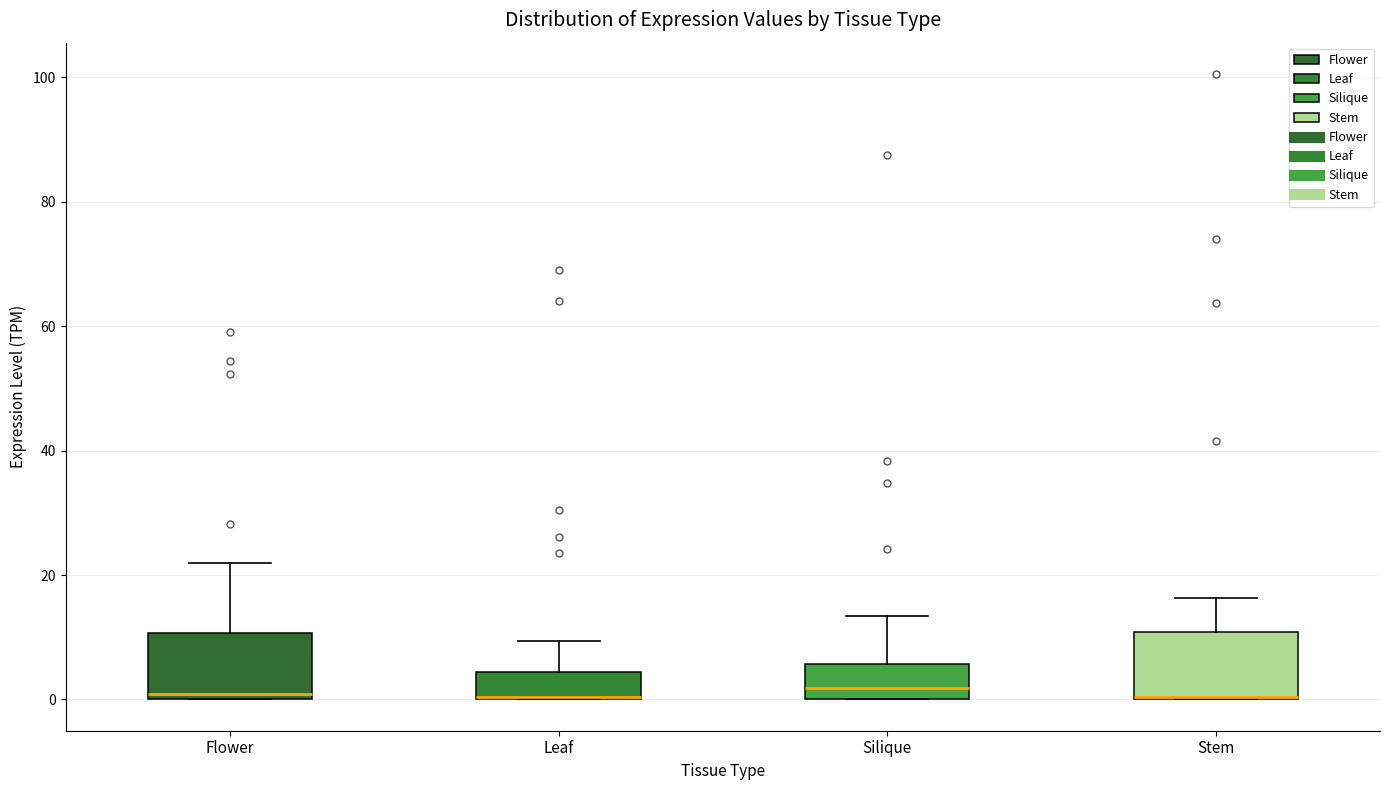

Reading left to right, read every box against the y-axis: the position of its median line, the range the box covers, and the ends of its whiskers. The values are not printed on the chart, so give them approximately, as read against the axis.

Flower: median 0 (just above the box's lower edge), box 0 to 10, whiskers 0 to 22
Leaf: median 0 (drawn on the box's lower edge), box 0 to 4, whiskers 0 to 10
Silique: median 2, box 0 to 6, whiskers 0 to 14
Stem: median 0 (drawn on the box's lower edge), box 0 to 10, whiskers 0 to 16